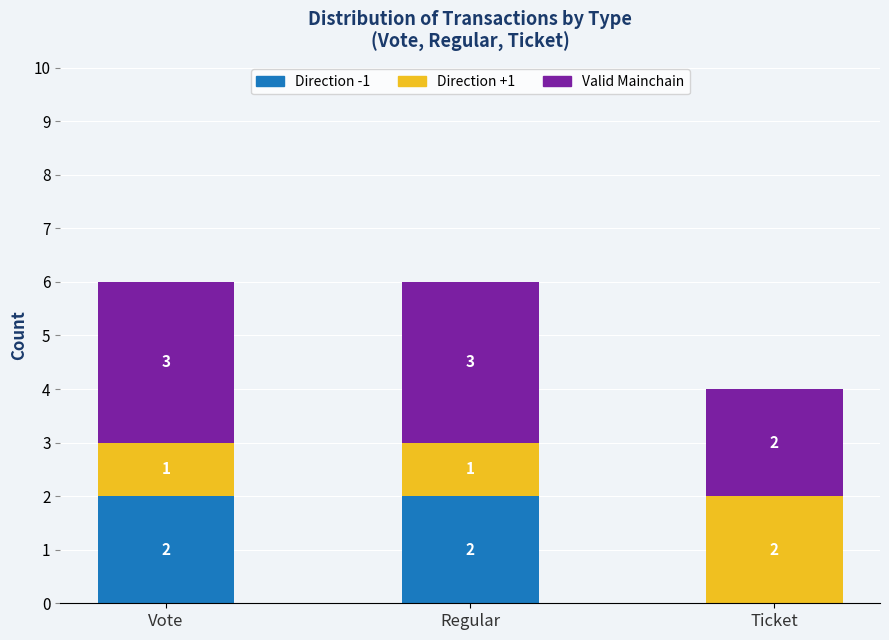

What is the sum of all Direction -1 values?

4